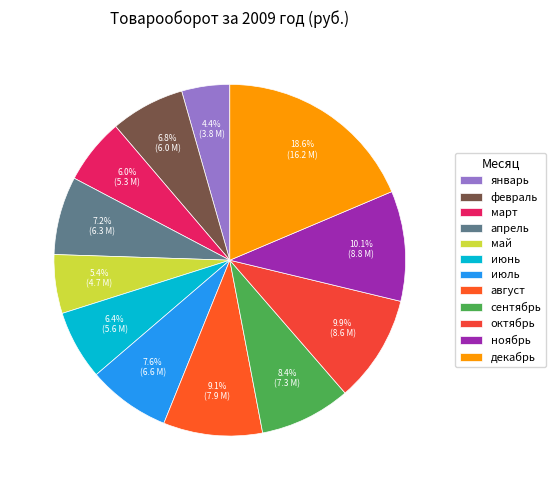

How many segments does this pie chart have?

12